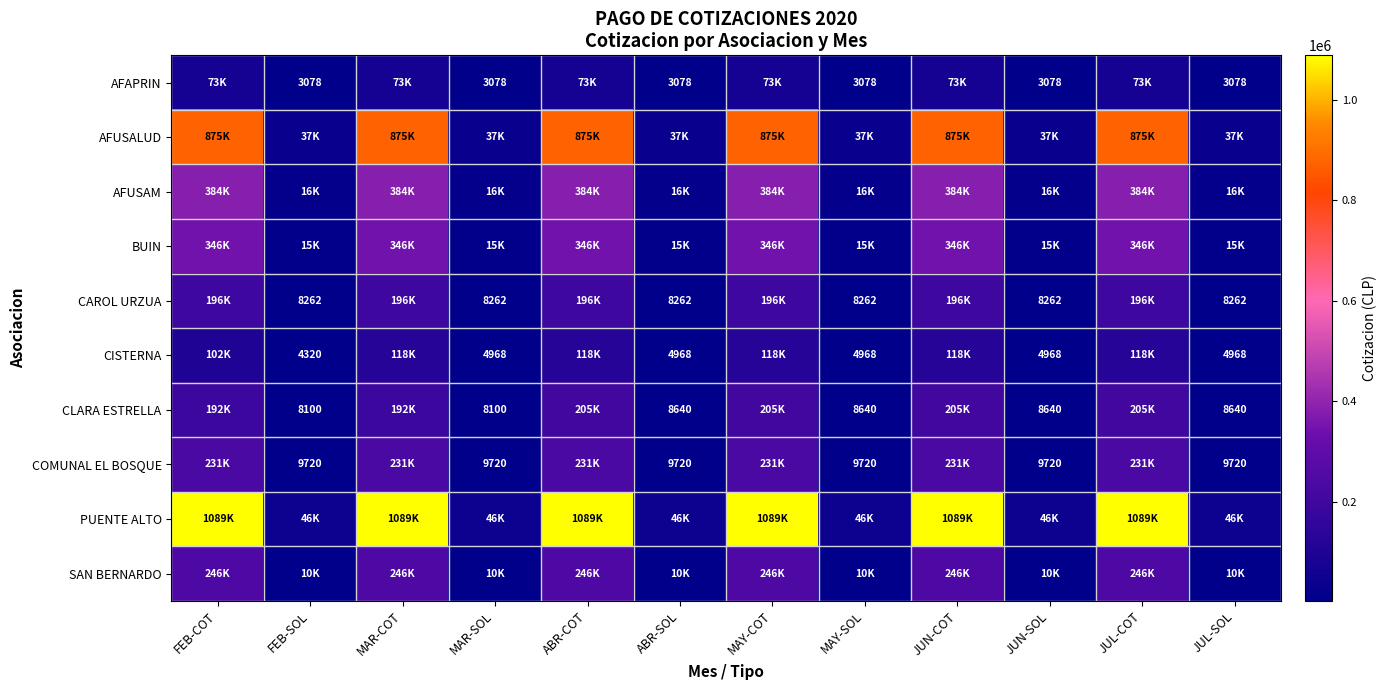

Is it true that CISTERNA equals 8531 at ABR-SOL?

False